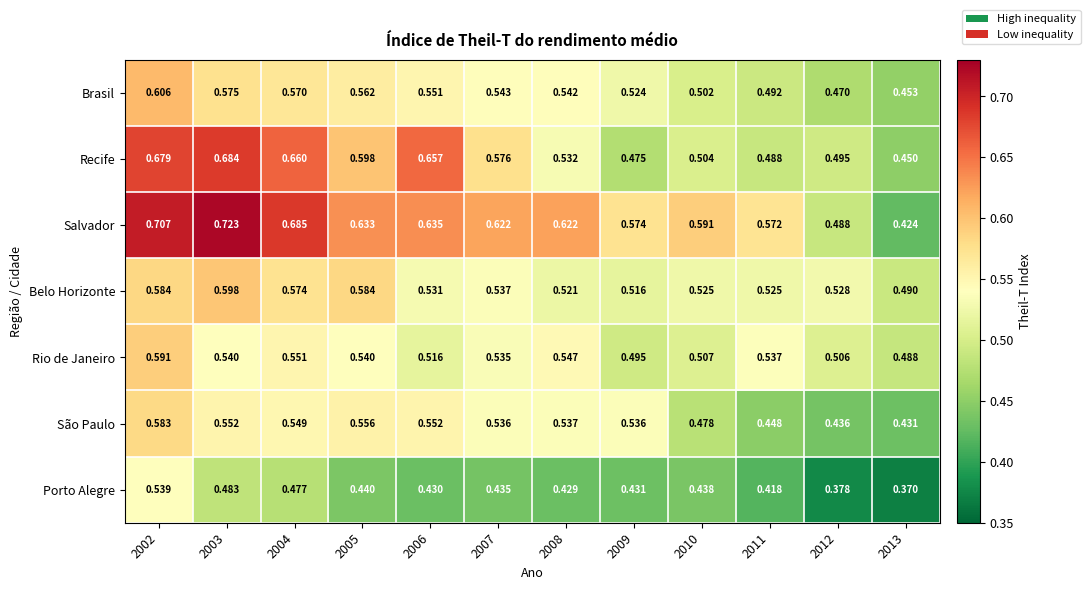

Is the value of Rio de Janeiro at 2008 greater than the value of Recife at 2004?

No